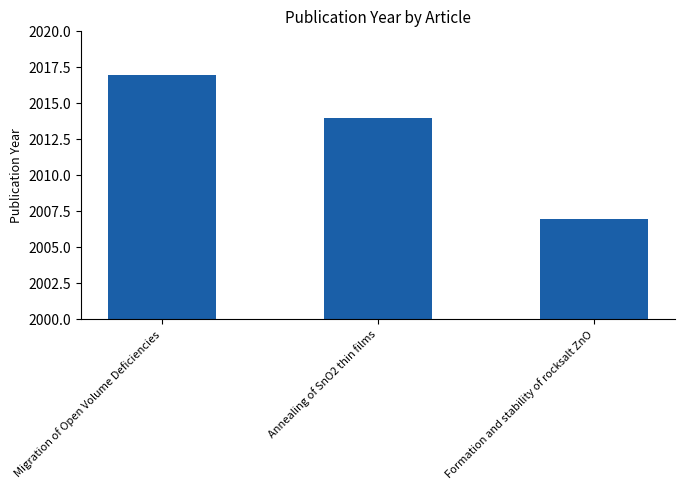

What is the label of the 1st bar from the left?

Migration of Open Volume Deficiencies